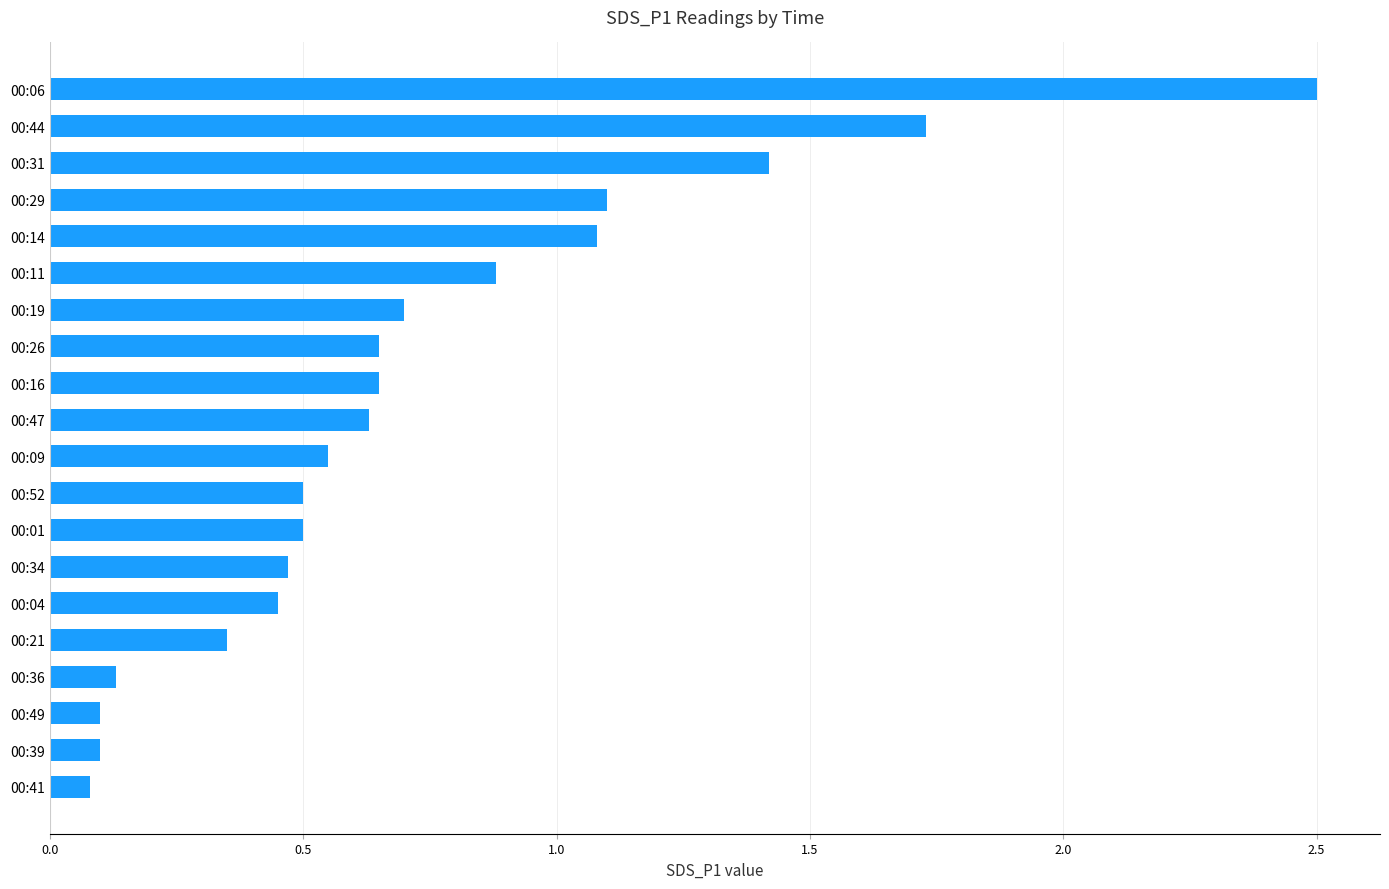

What is the maximum value shown in the chart?

2.5